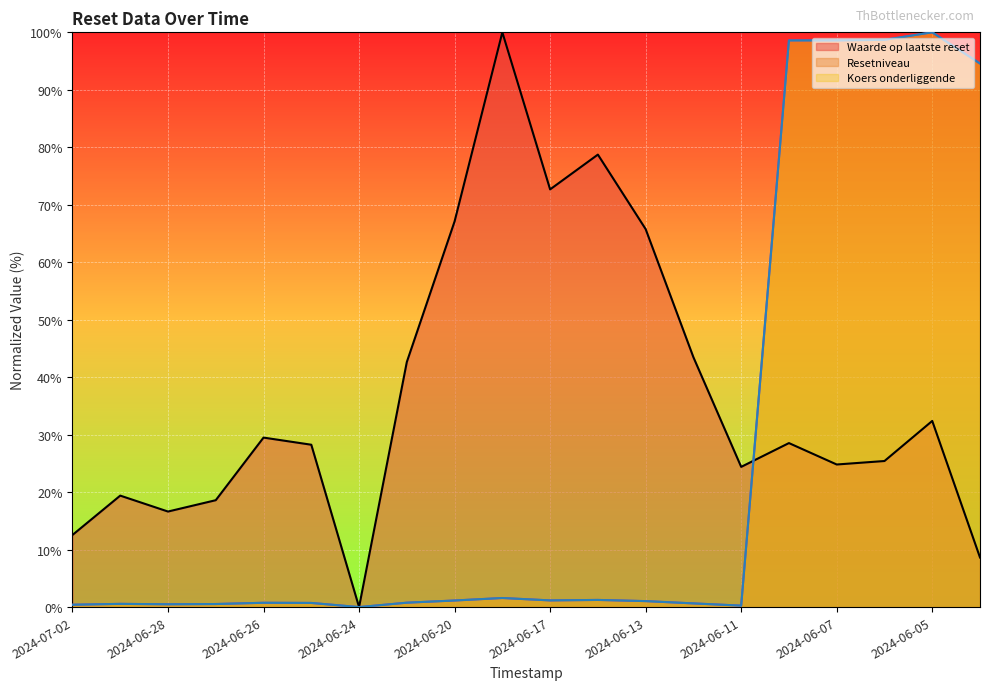

How many intersections are there between Koers onderliggende and Resetniveau?

6